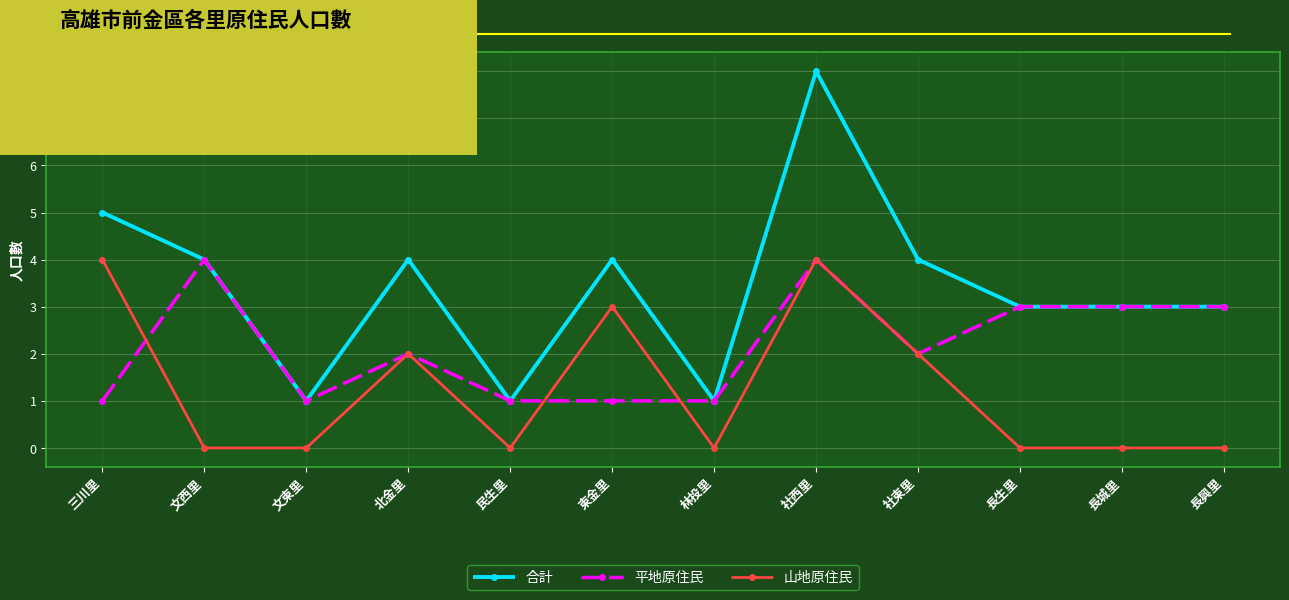

How many 平地原住民 values are between 1 and 3?

10